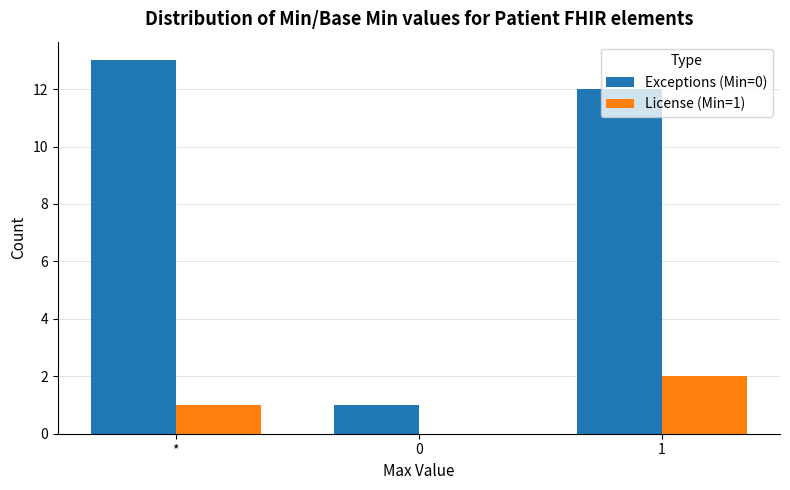

What is the spread (max minus min) of values at 0?

1